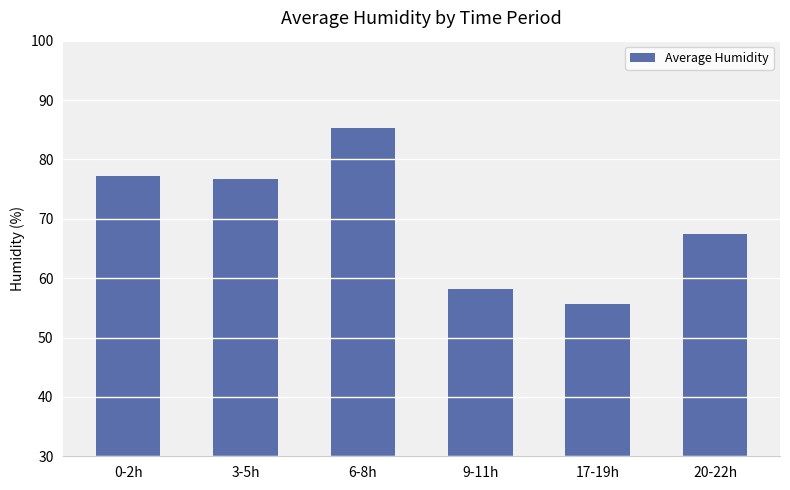

What is the maximum value shown in the chart?

85.3